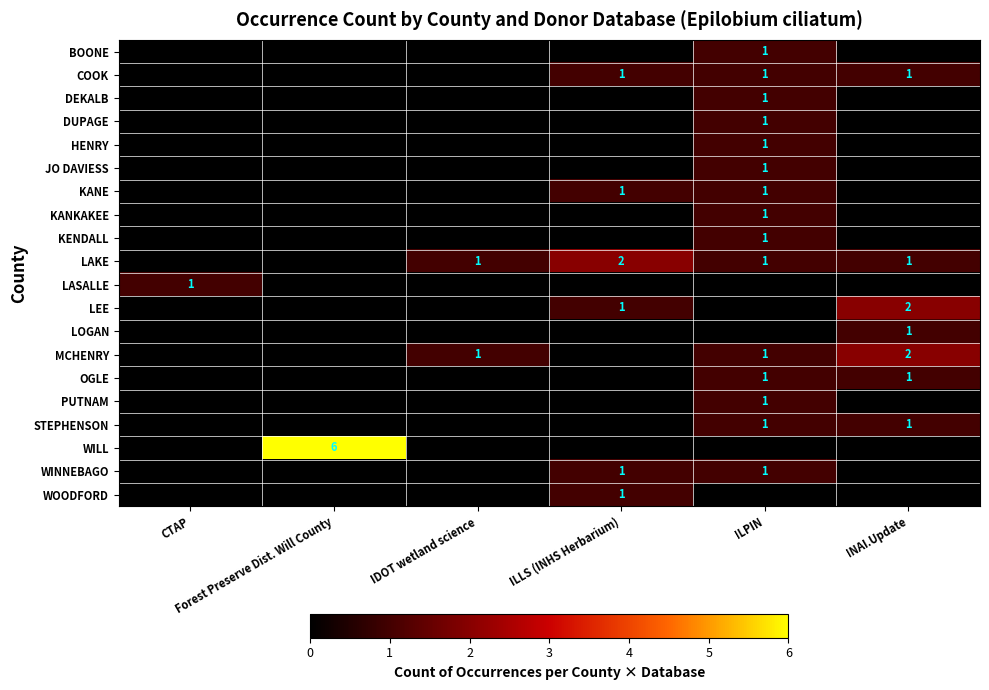

The PUTNAM series shows -1 at CTAP. True or false?

False